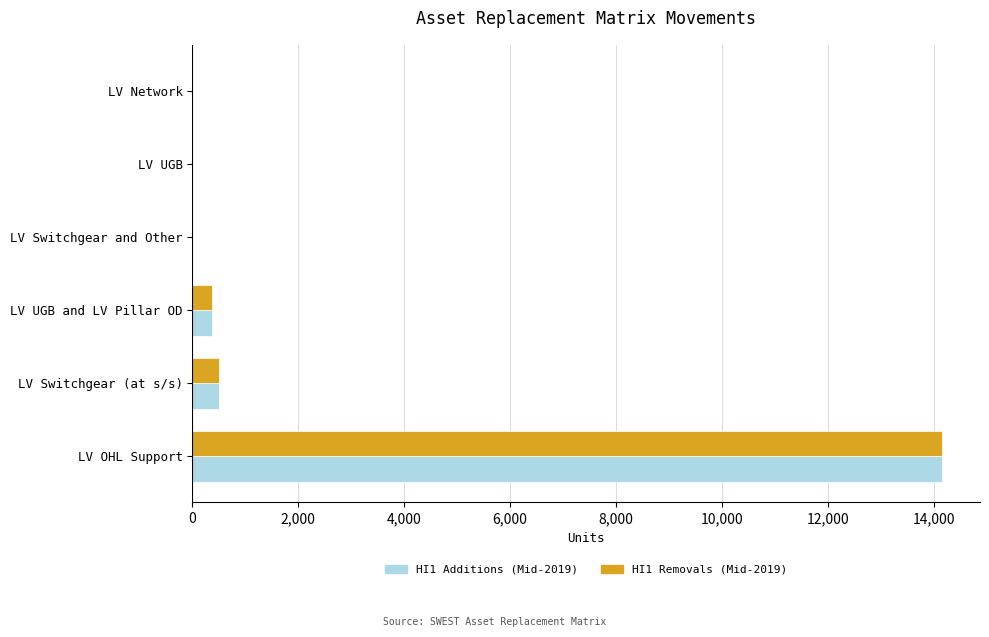

True or false: HI1 Removals (Mid-2019) has a value of 14161 at LV OHL Support.

True